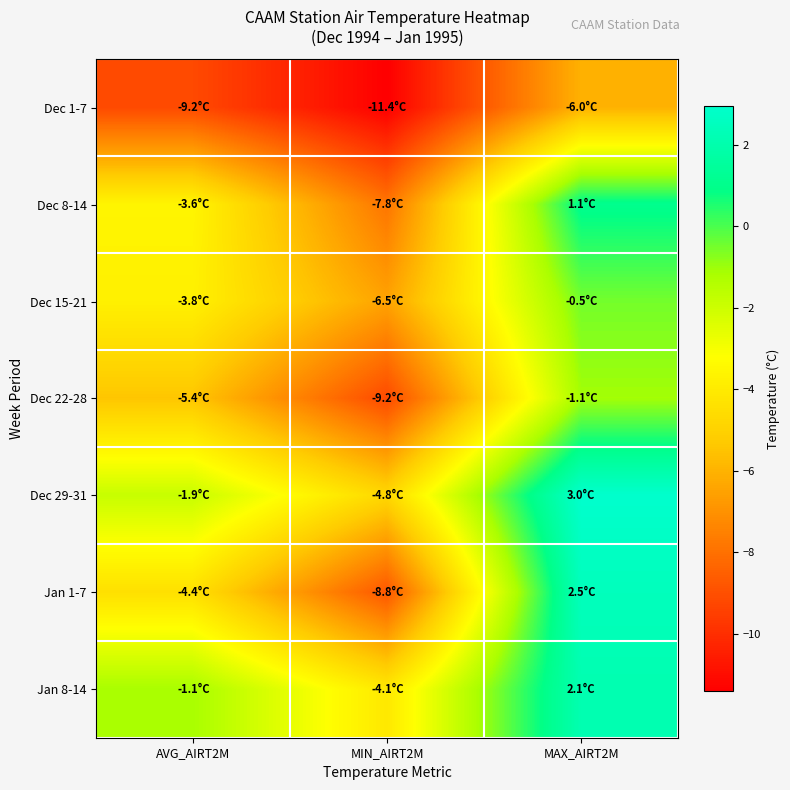

Reading left to right, list all the values displayed in this chart.

Dec 1-7: AVG_AIRT2M=-9.2	MIN_AIRT2M=-11.4	MAX_AIRT2M=-6.0
Dec 8-14: AVG_AIRT2M=-3.6	MIN_AIRT2M=-7.8	MAX_AIRT2M=1.1
Dec 15-21: AVG_AIRT2M=-3.8	MIN_AIRT2M=-6.5	MAX_AIRT2M=-0.5
Dec 22-28: AVG_AIRT2M=-5.4	MIN_AIRT2M=-9.2	MAX_AIRT2M=-1.1
Dec 29-31: AVG_AIRT2M=-1.9	MIN_AIRT2M=-4.8	MAX_AIRT2M=3.0
Jan 1-7: AVG_AIRT2M=-4.4	MIN_AIRT2M=-8.8	MAX_AIRT2M=2.5
Jan 8-14: AVG_AIRT2M=-1.1	MIN_AIRT2M=-4.1	MAX_AIRT2M=2.1